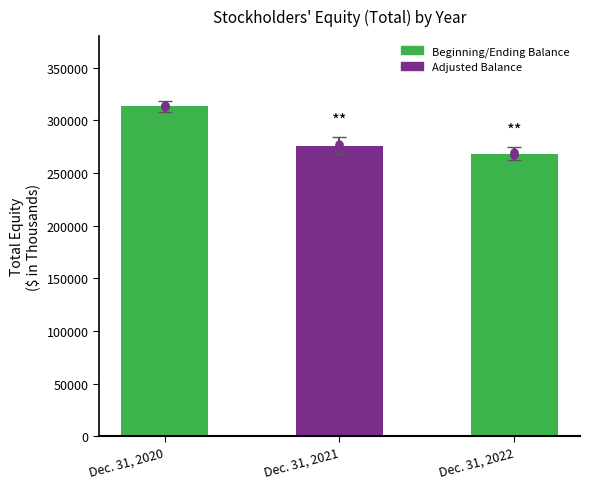

What is the ratio of the value at Dec. 31, 2021 to the value at Dec. 31, 2020?

0.9